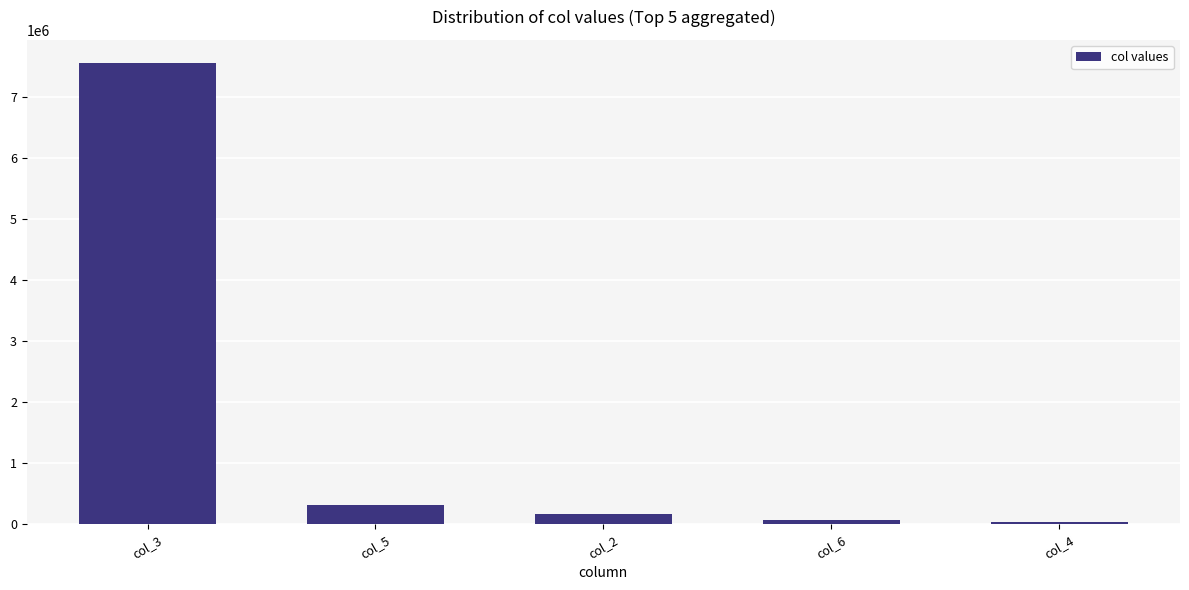

Which category has the highest value across all series?

col_3